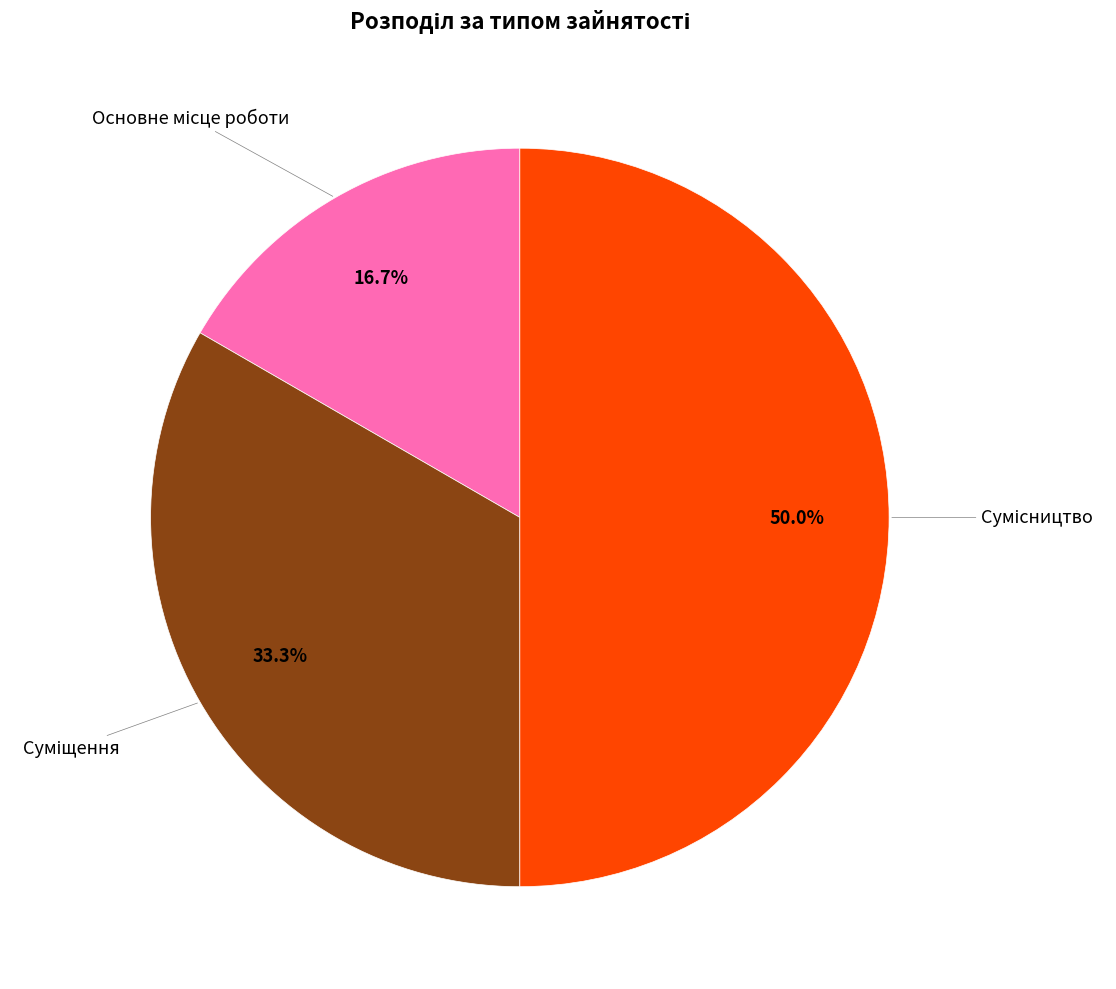

To the nearest percent, what is the average slice percentage?

33%